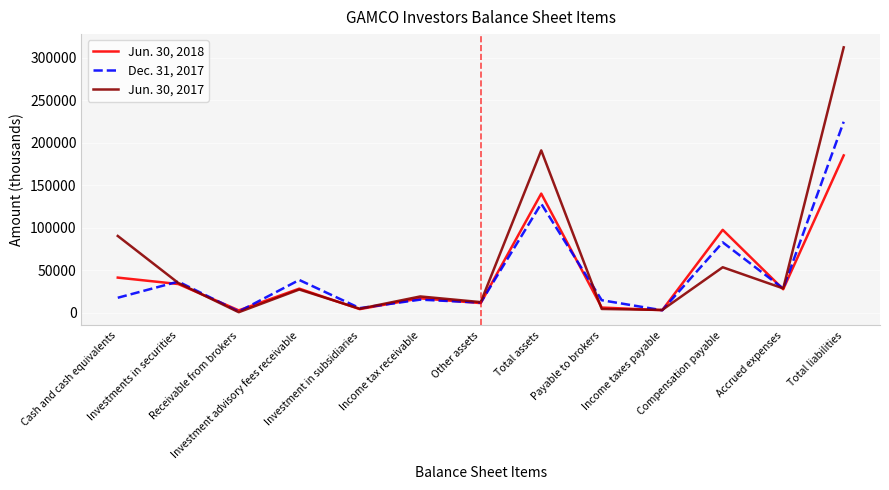

Which series has the largest total across all categories?

Jun. 30, 2017